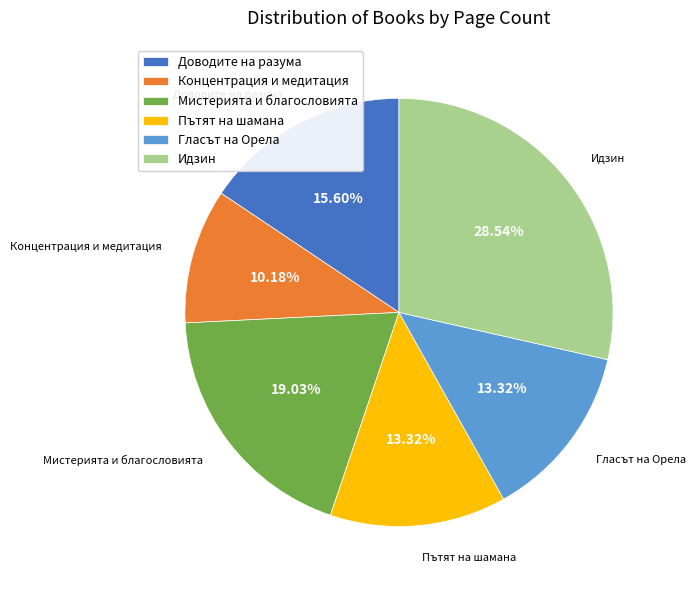

Is there a majority slice in this chart?

No